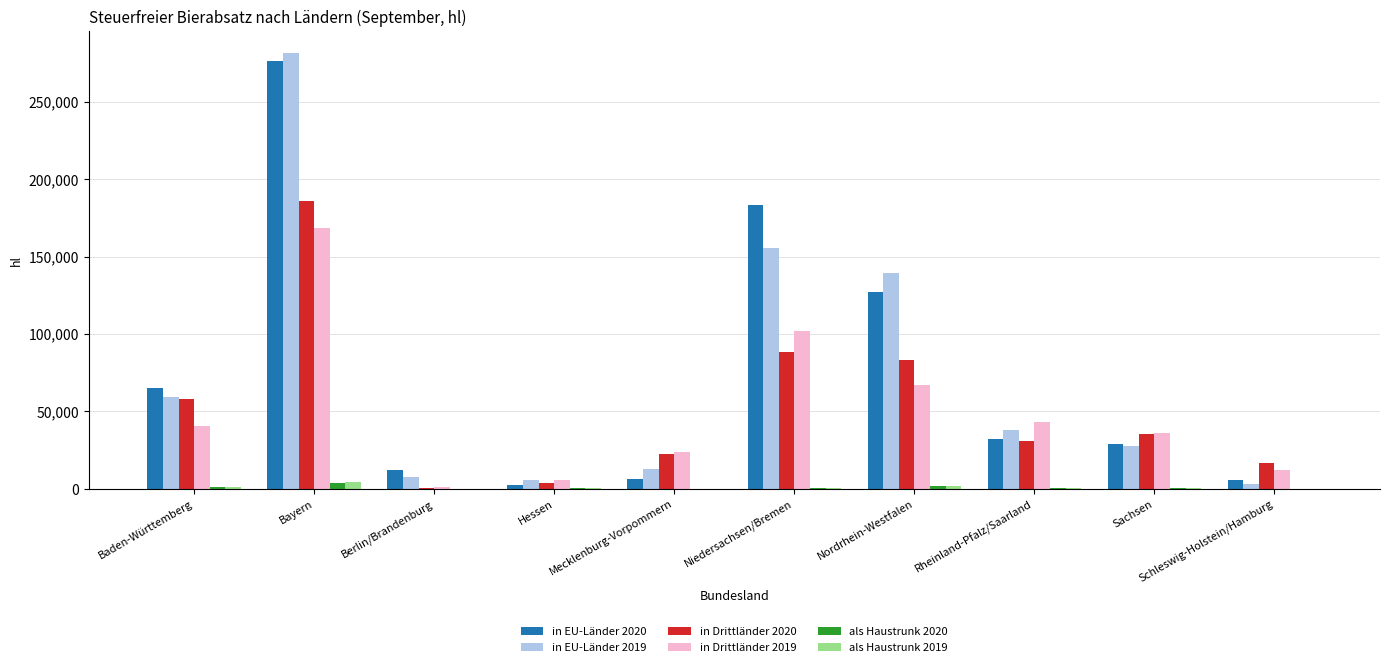

What is the greatest value displayed?

281469.2